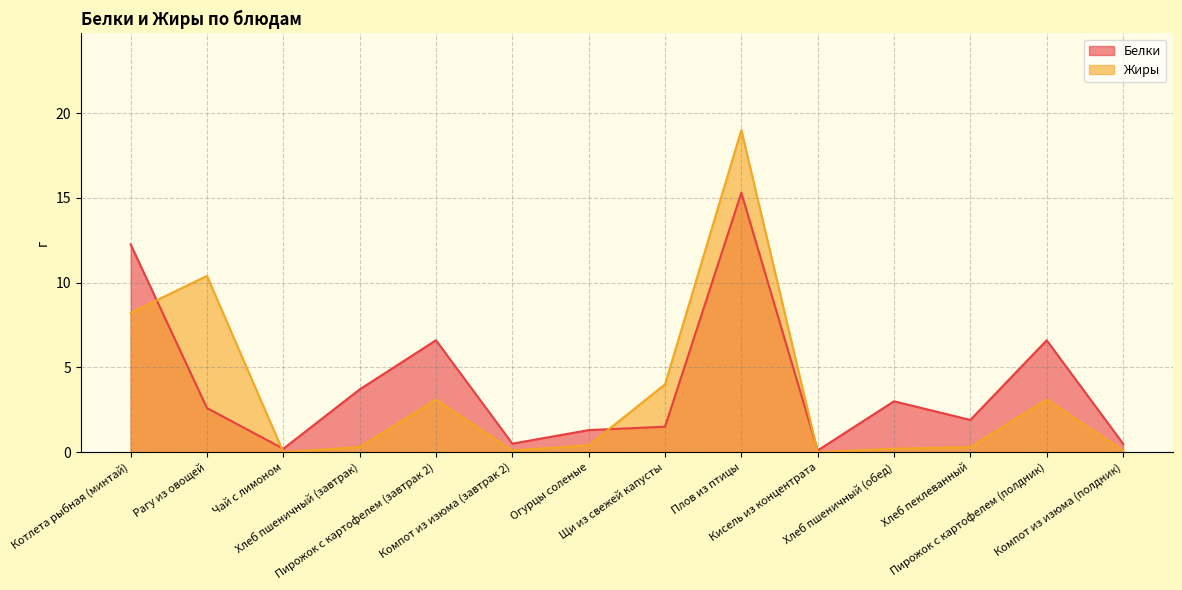

At which label does Белки reach its peak?

Плов из птицы